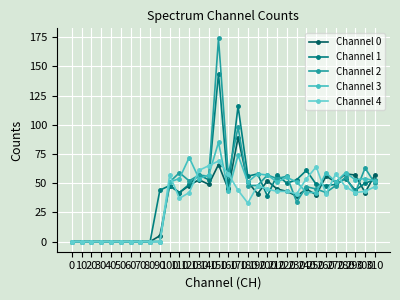

Which category has the highest value in the Channel 2 series?

150